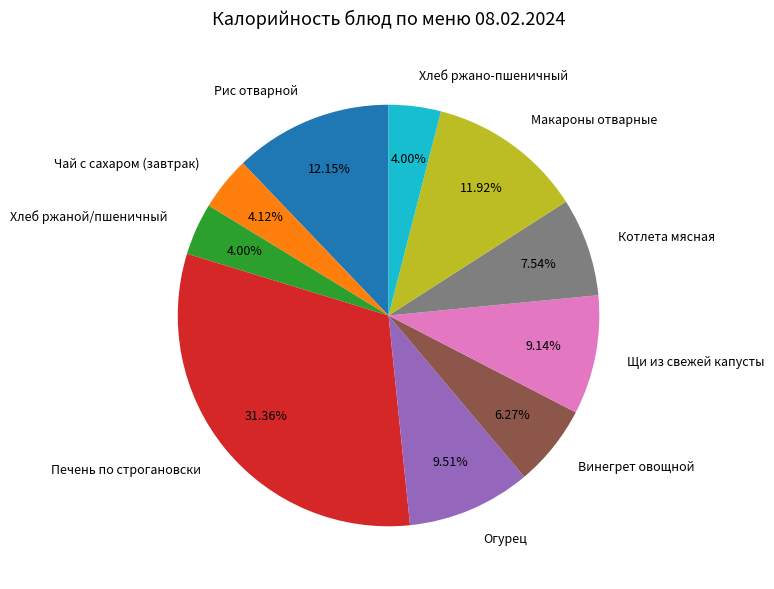

To the nearest percent, what is the difference between the Чай с сахаром (завтрак) and Котлета мясная slice percentages?

3%